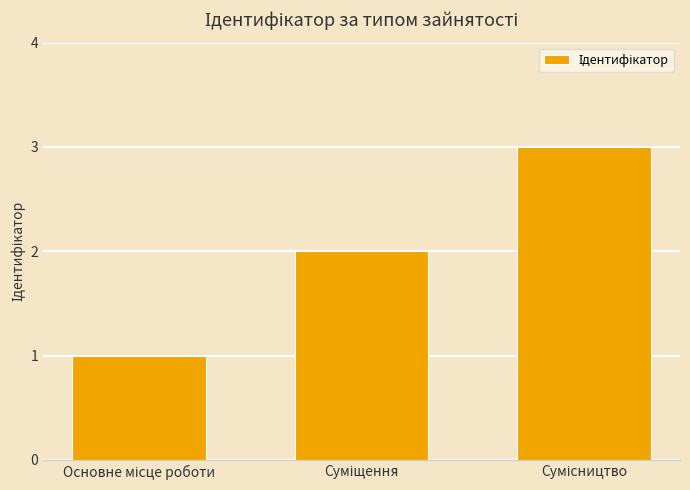

What is the greatest value displayed?

3